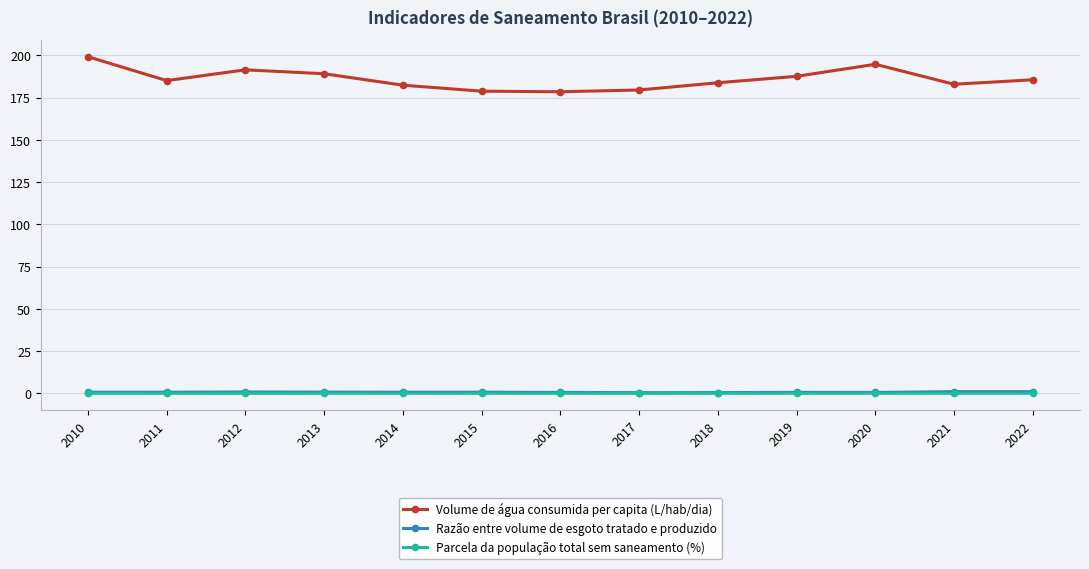

What is the difference between the Razão entre volume de esgoto tratado e produzido values at 2021 and 2010?

0.3